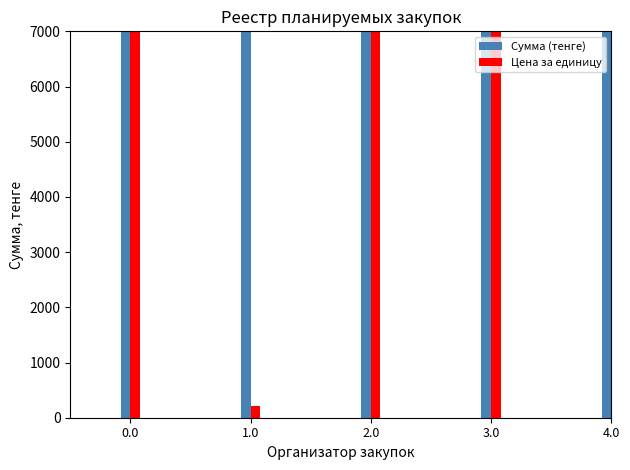

Which label corresponds to the largest value in the chart?

1.0